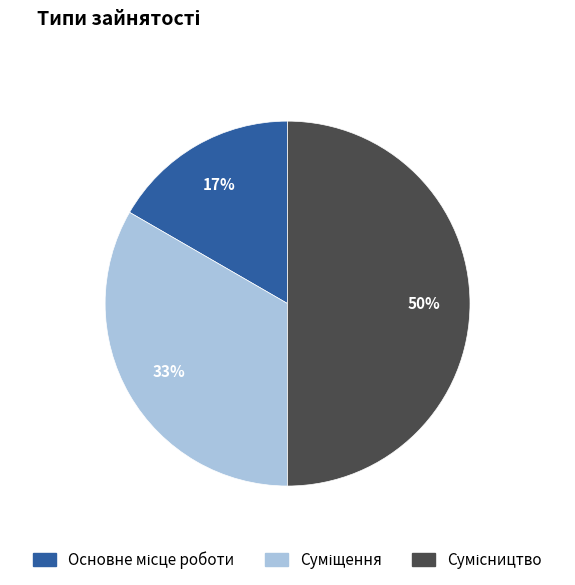

To the nearest percent, what is the difference between the largest and smallest slice percentages?

33%